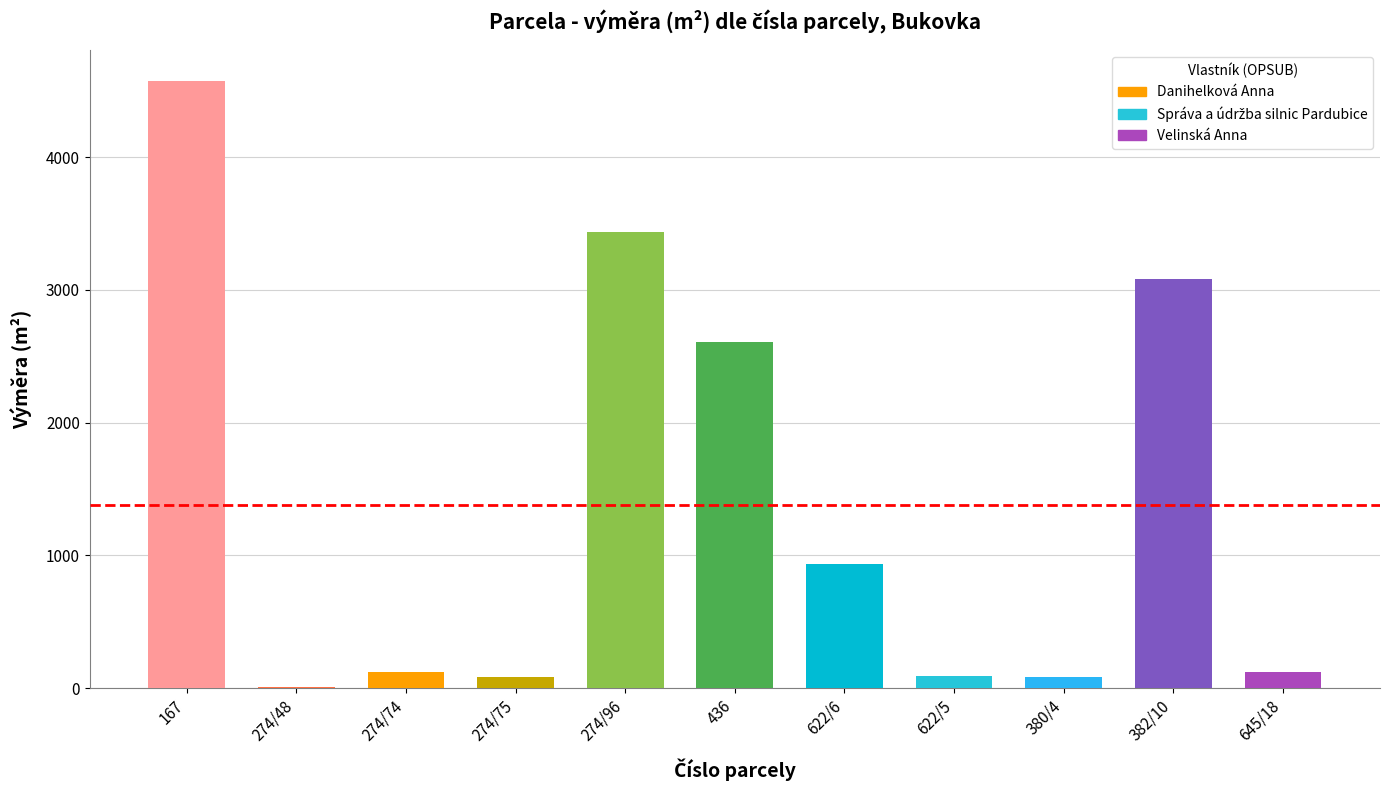

At which label is the value closest to 2291?

436